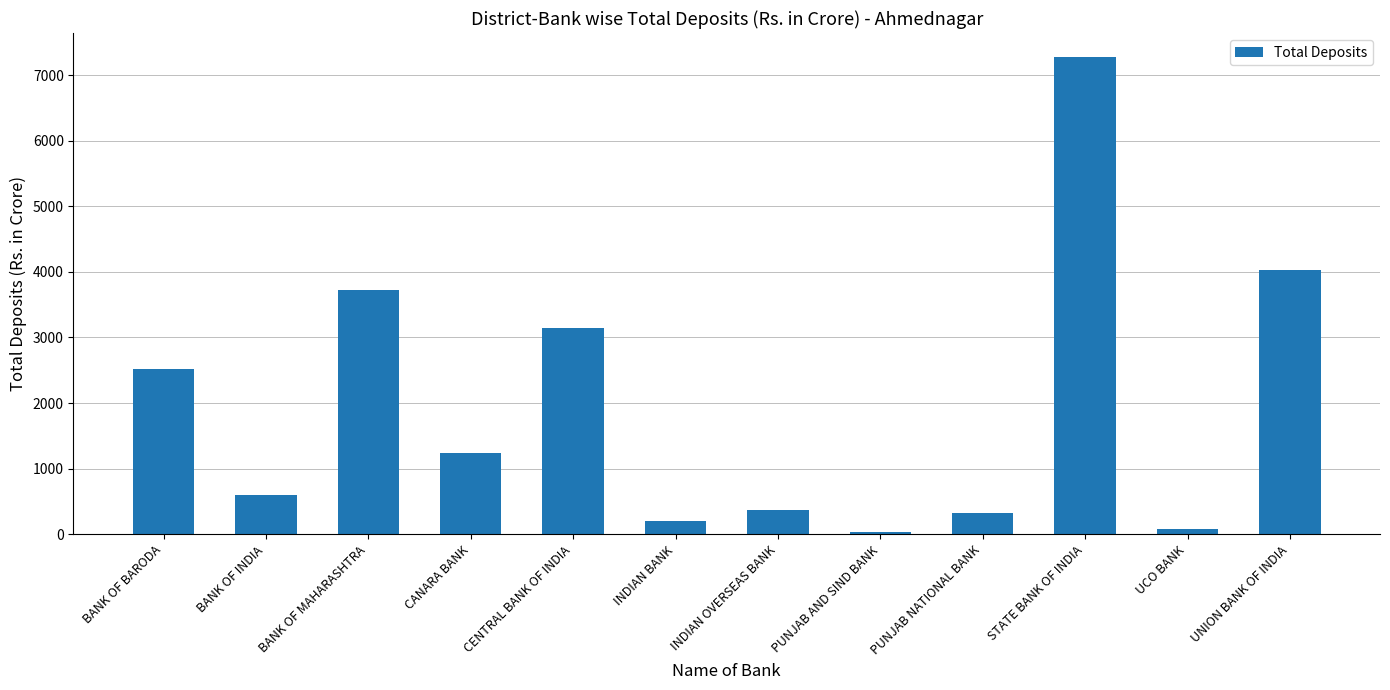

Between CANARA BANK and STATE BANK OF INDIA, which is larger?

STATE BANK OF INDIA